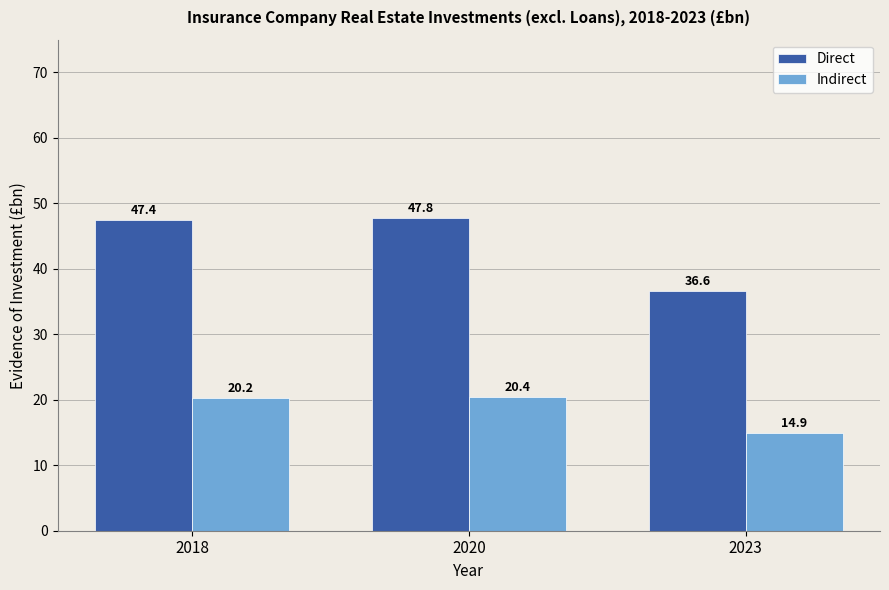

How many values in the Direct series are below 47?

1